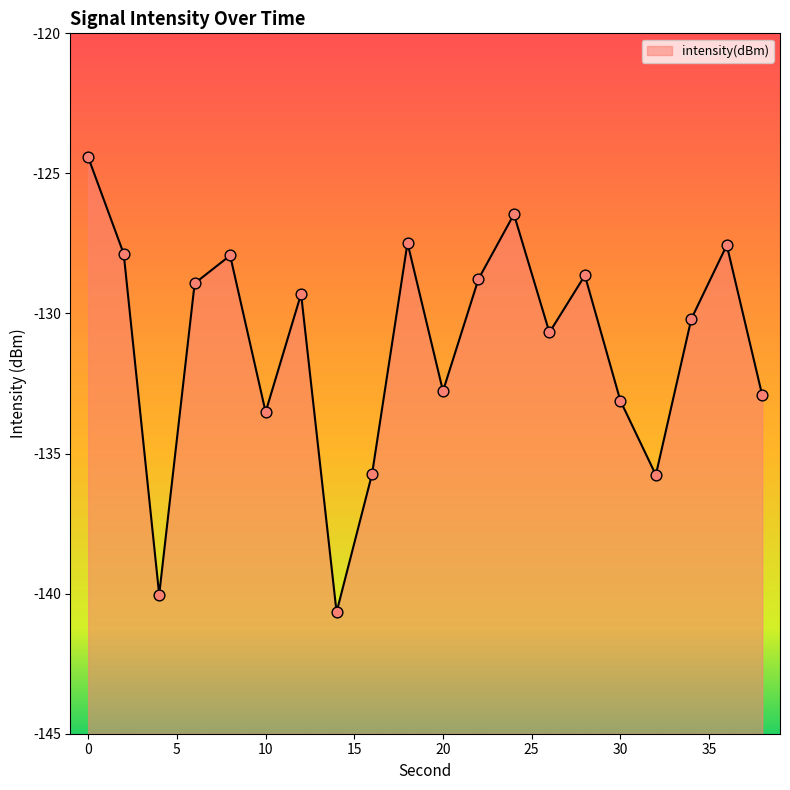

Between 24 and 28, which is larger?

24